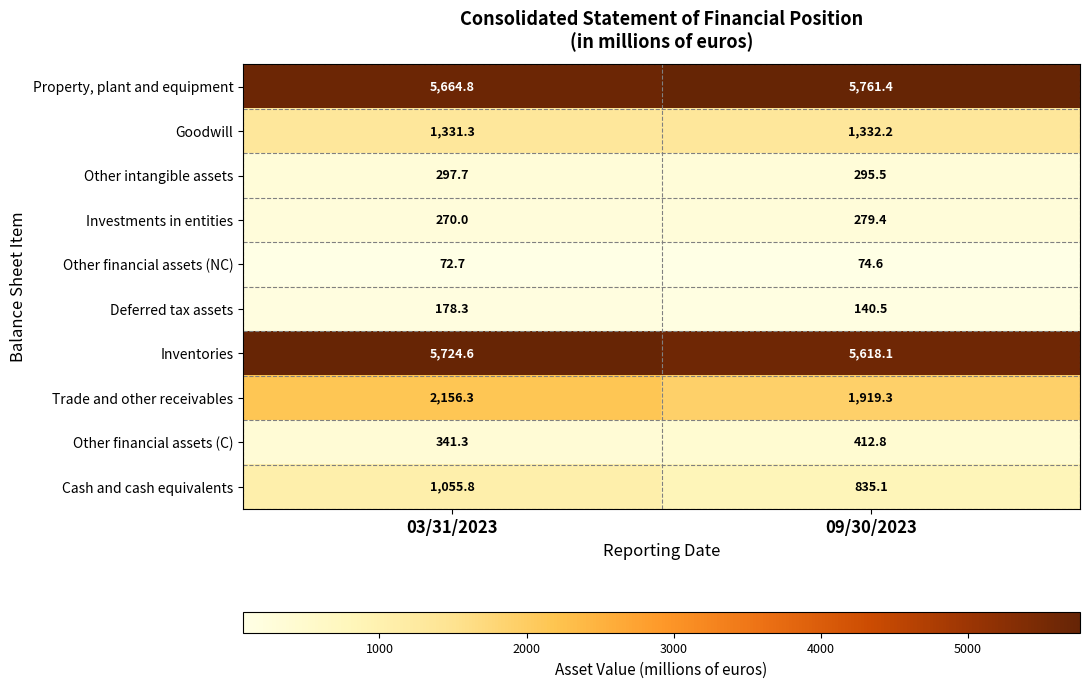

What is the sum of the Investments in entities values at 09/30/2023 and 03/31/2023?

549.4